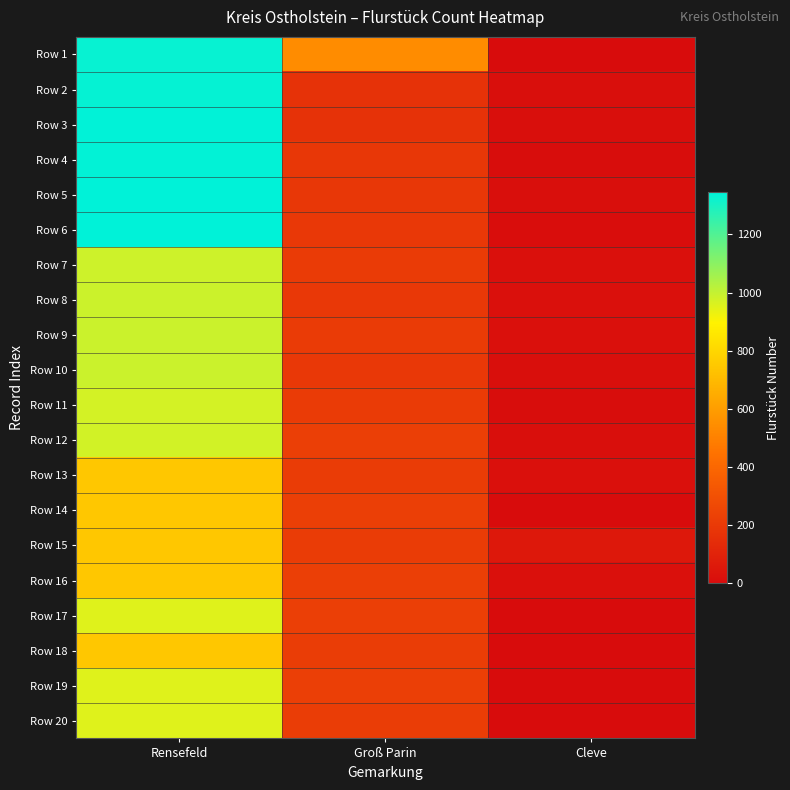

Which series has the widest spread of values?

Row 6